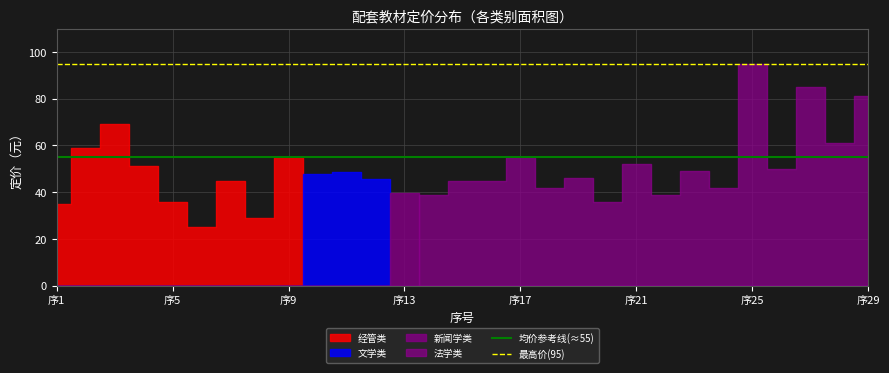

Is it true that 最高价(95) equals 95 at 序5?

True